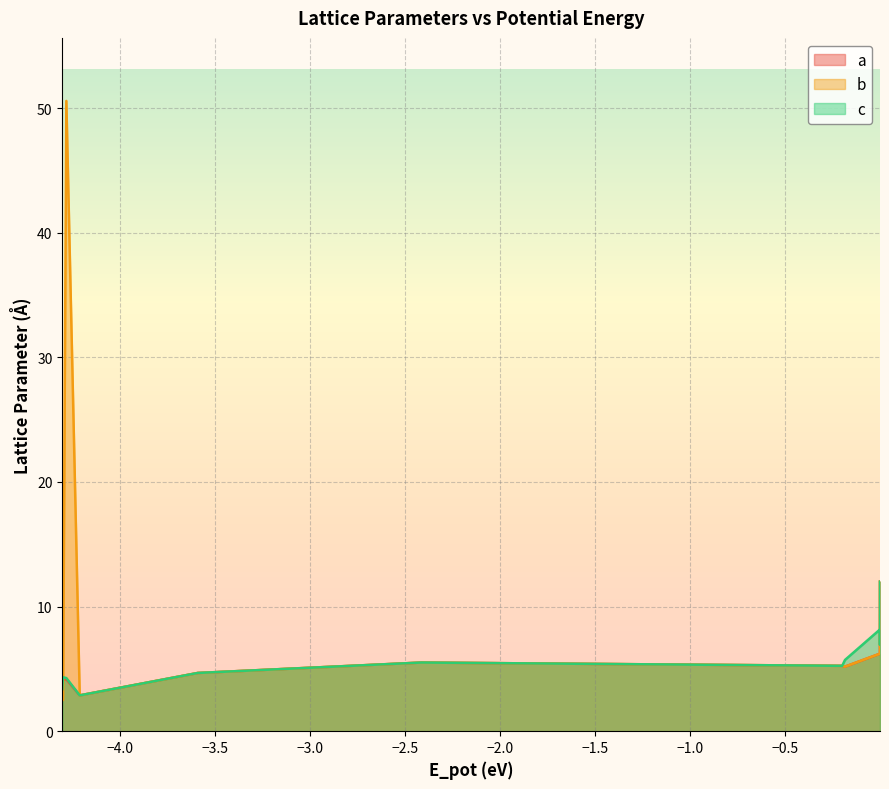

The b series shows 9.4 at 28. True or false?

False